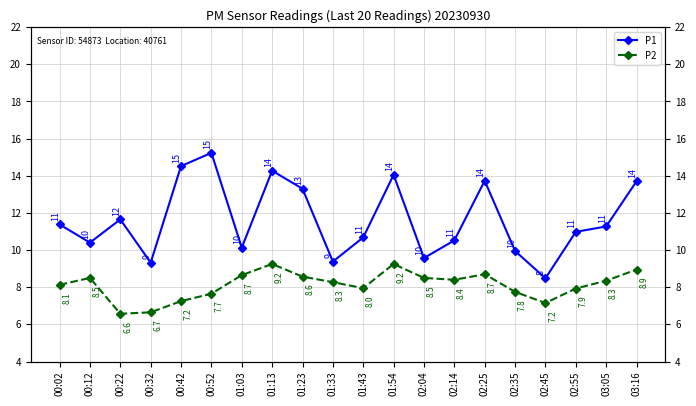

What is the label of the 8th point from the left?

01:13